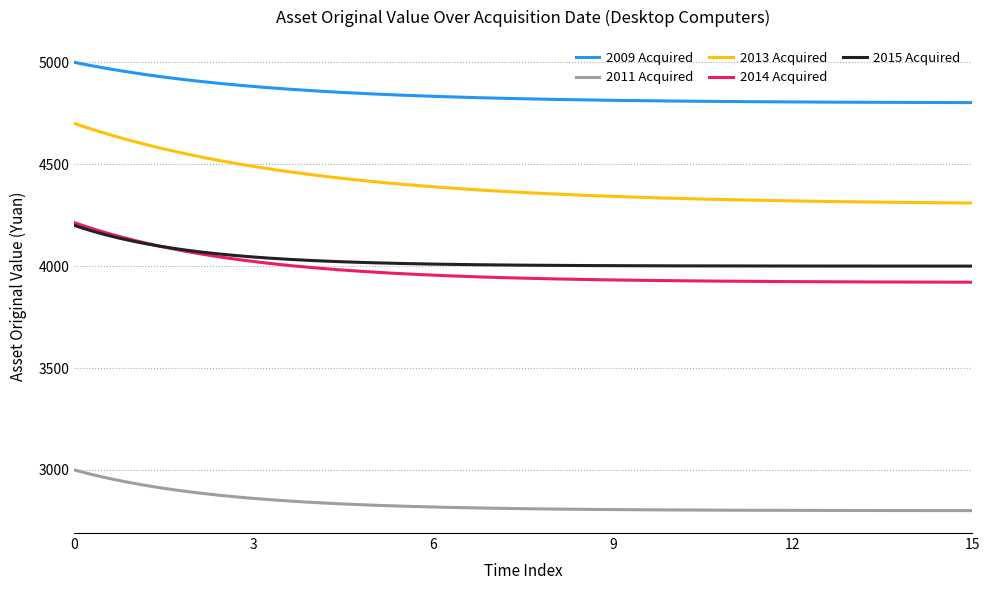

What is the highest value of the 2015 Acquired series?

4200.0